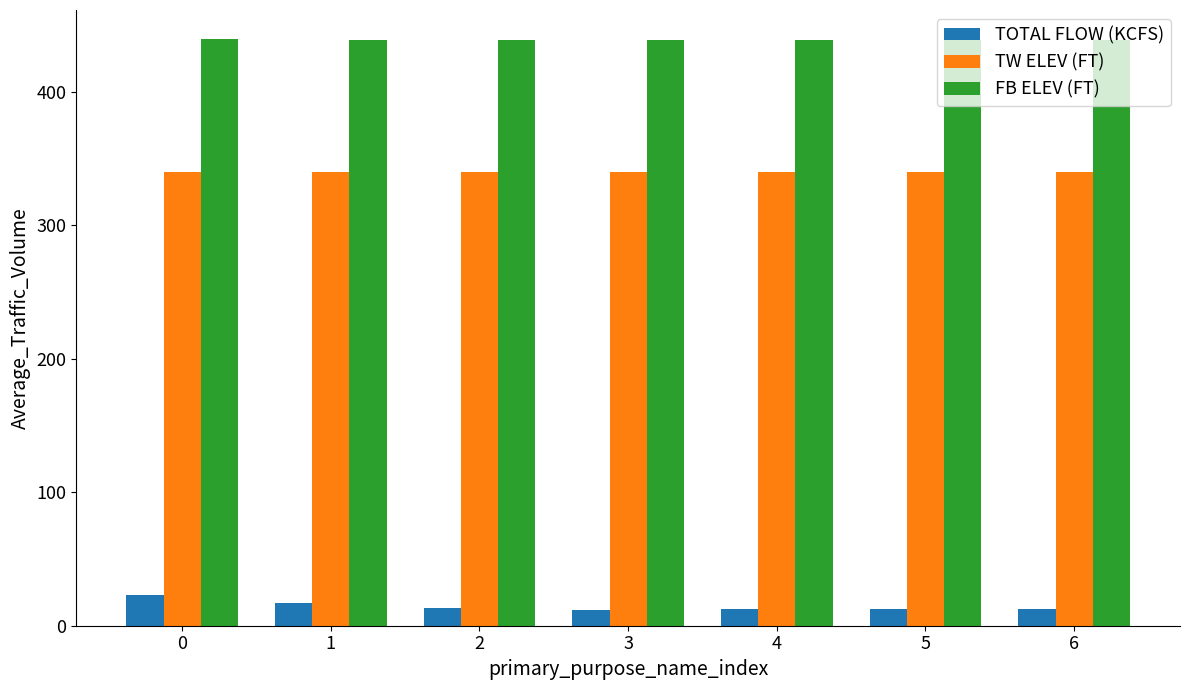

Rank the series by their maximum value, from lowest to highest.

TOTAL FLOW (KCFS), TW ELEV (FT), FB ELEV (FT)